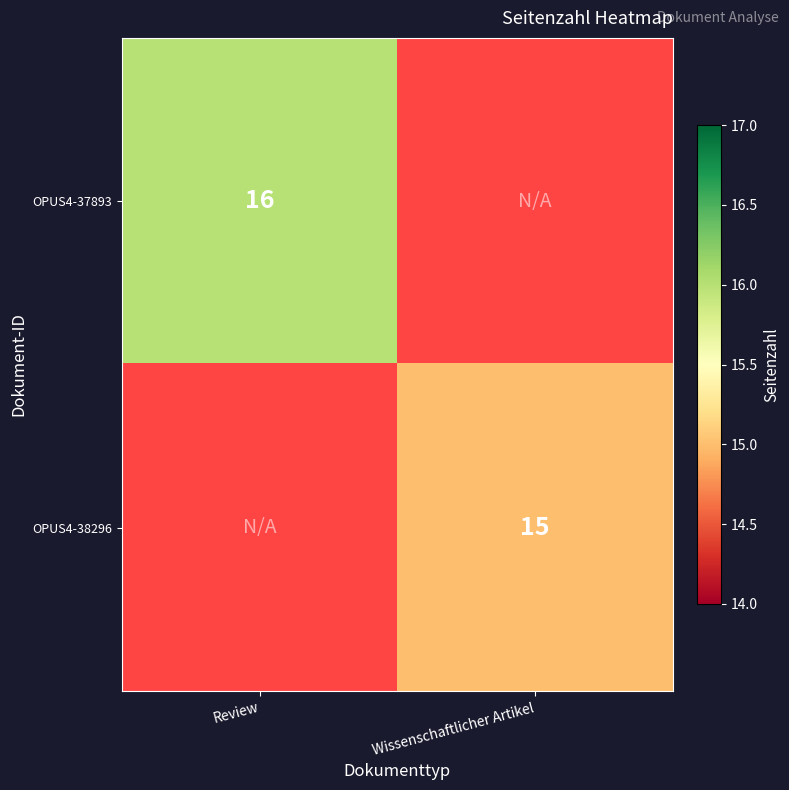

The value of OPUS4-38296 at Wissenschaftlicher Artikel is 15. True or false?

True